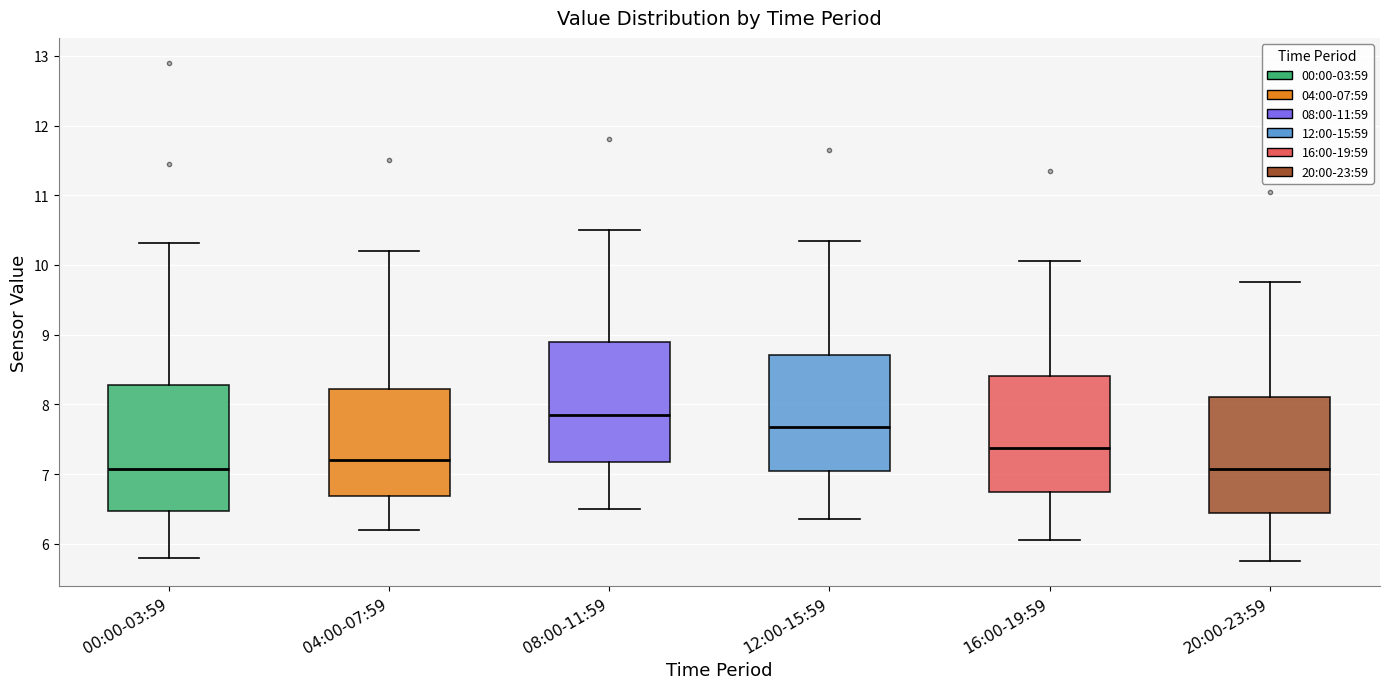

Which box's median line is the highest?

08:00-11:59